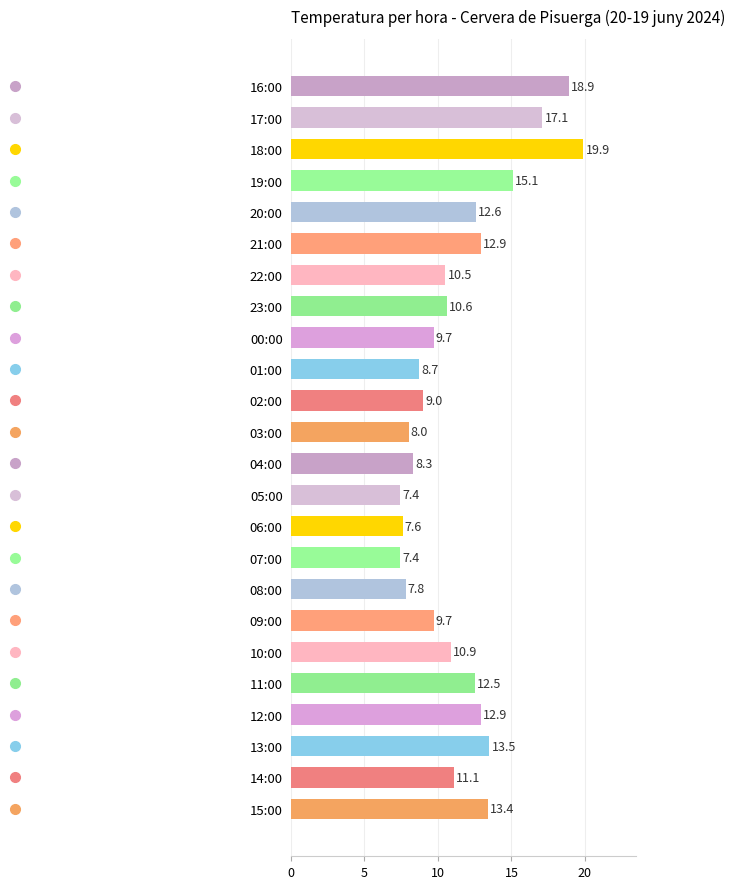

Which label corresponds to the largest value in the chart?

18:00